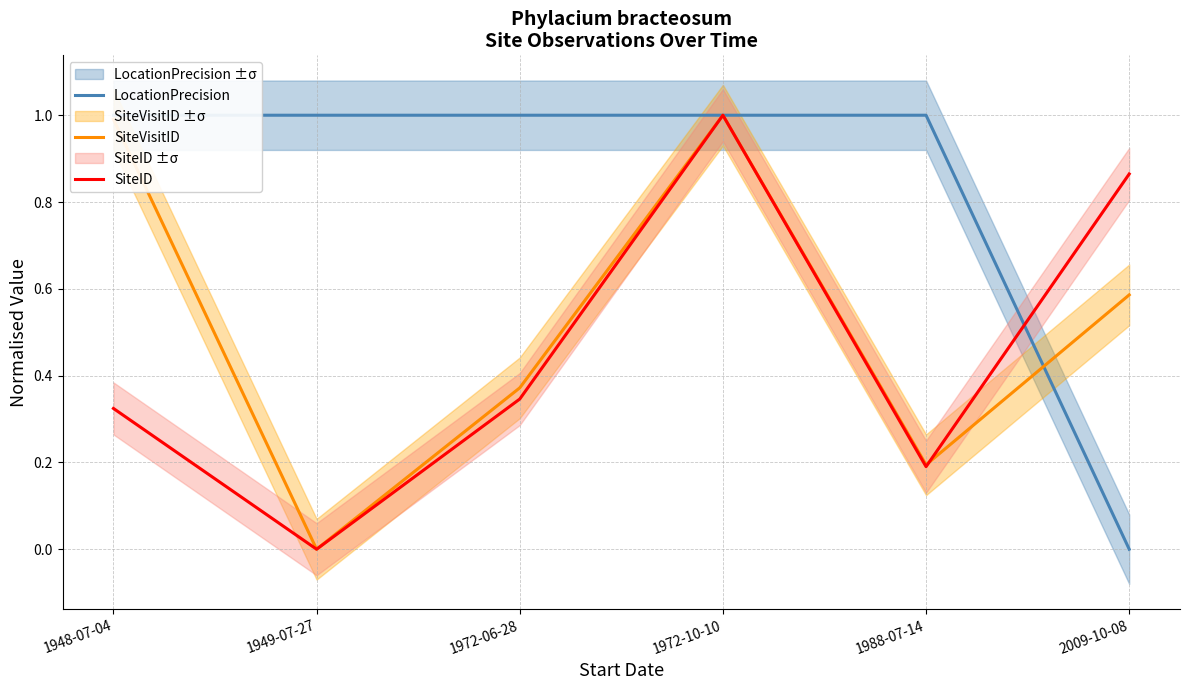

Which series ends up on top after the final intersection of SiteID and LocationPrecision?

SiteID